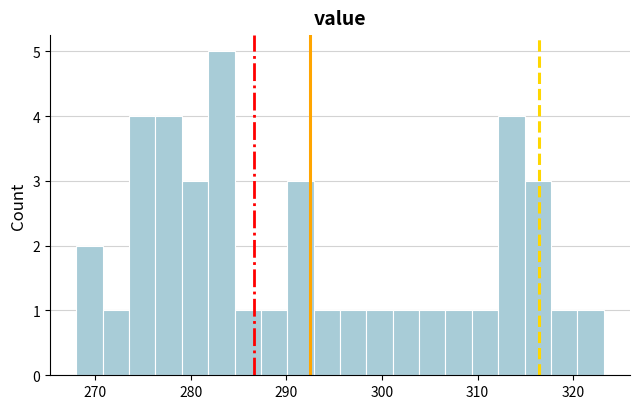

Around what value on the x-axis is the tallest bar? Give the approximate position of its centre, as read against the axis.

283